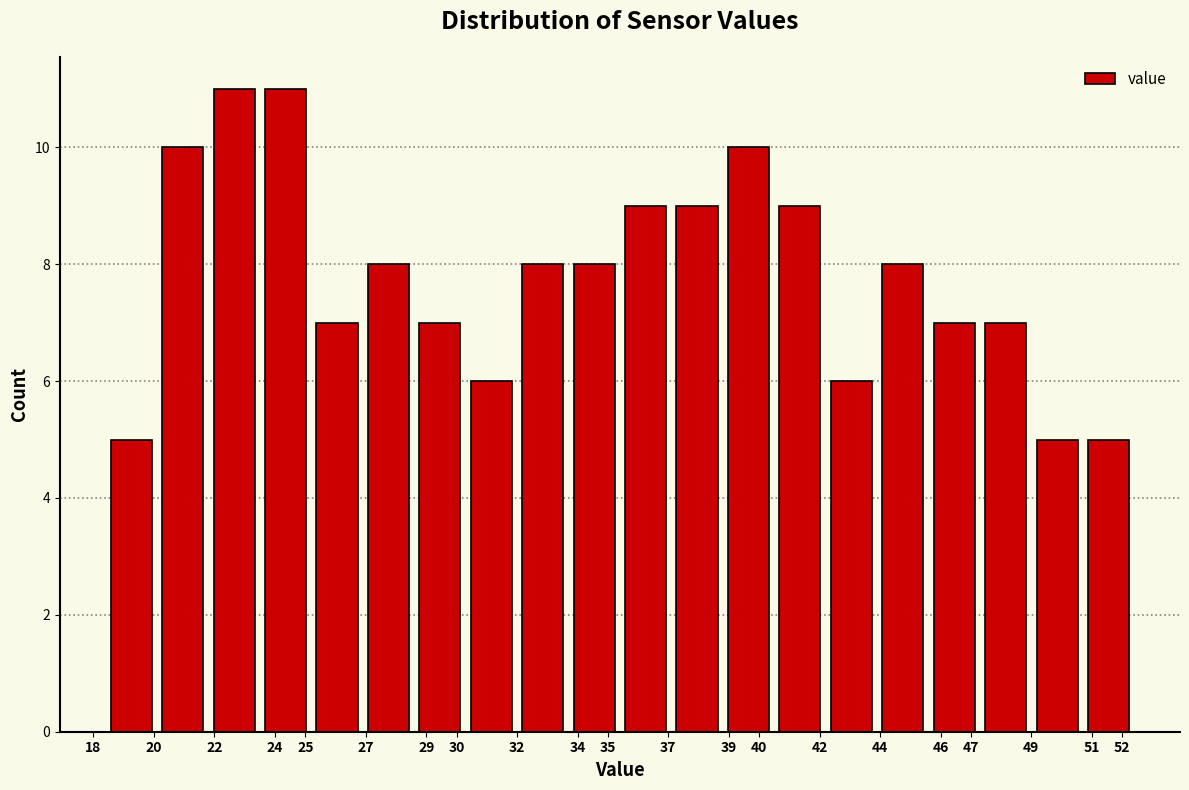

What is the height of the bar covering 28.6 to 30.3 on the x-axis? The values are not printed on the chart, so give them approximately, as read against the axis.

7